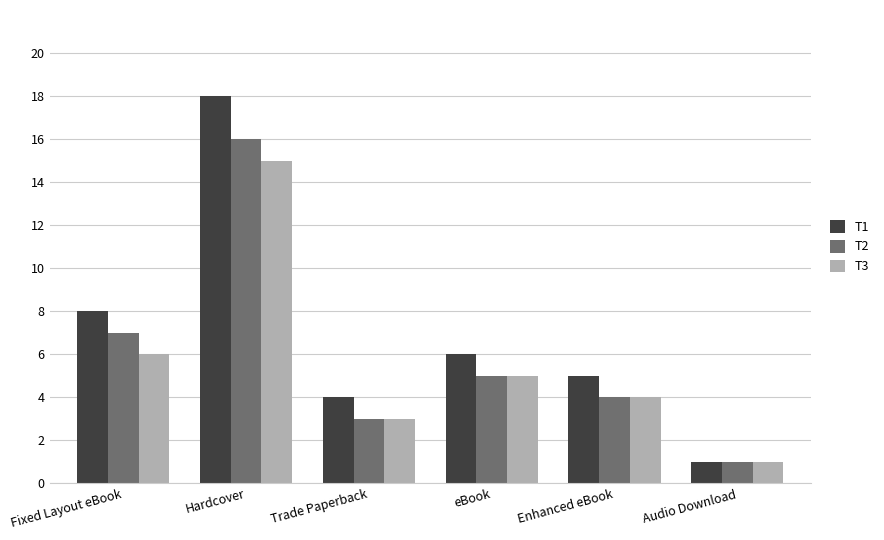

Which series changed the most between Hardcover and Trade Paperback?

T1